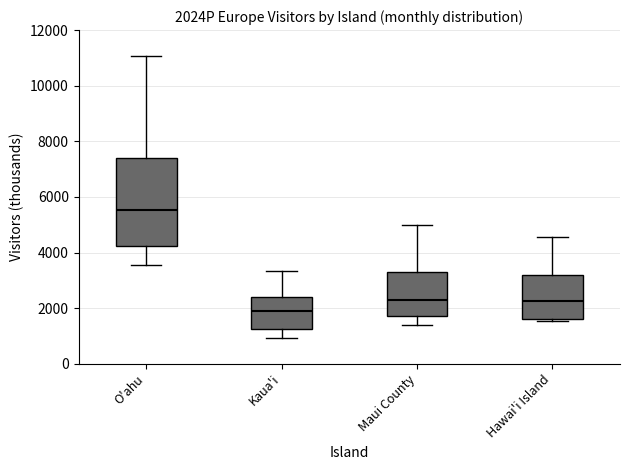

Reading left to right, read every box against the y-axis: the position of its median line, the range the box covers, and the ends of its whiskers. The values are not printed on the chart, so give them approximately, as read against the axis.

O'ahu: median 5600, box 4200 to 7400, whiskers 3600 to 11000
Kaua'i: median 1800, box 1200 to 2400, whiskers 1000 to 3400
Maui County: median 2200, box 1800 to 3200, whiskers 1400 to 5000
Hawai'i Island: median 2200, box 1600 to 3200, whiskers 1600 (just below the box's lower edge) to 4600